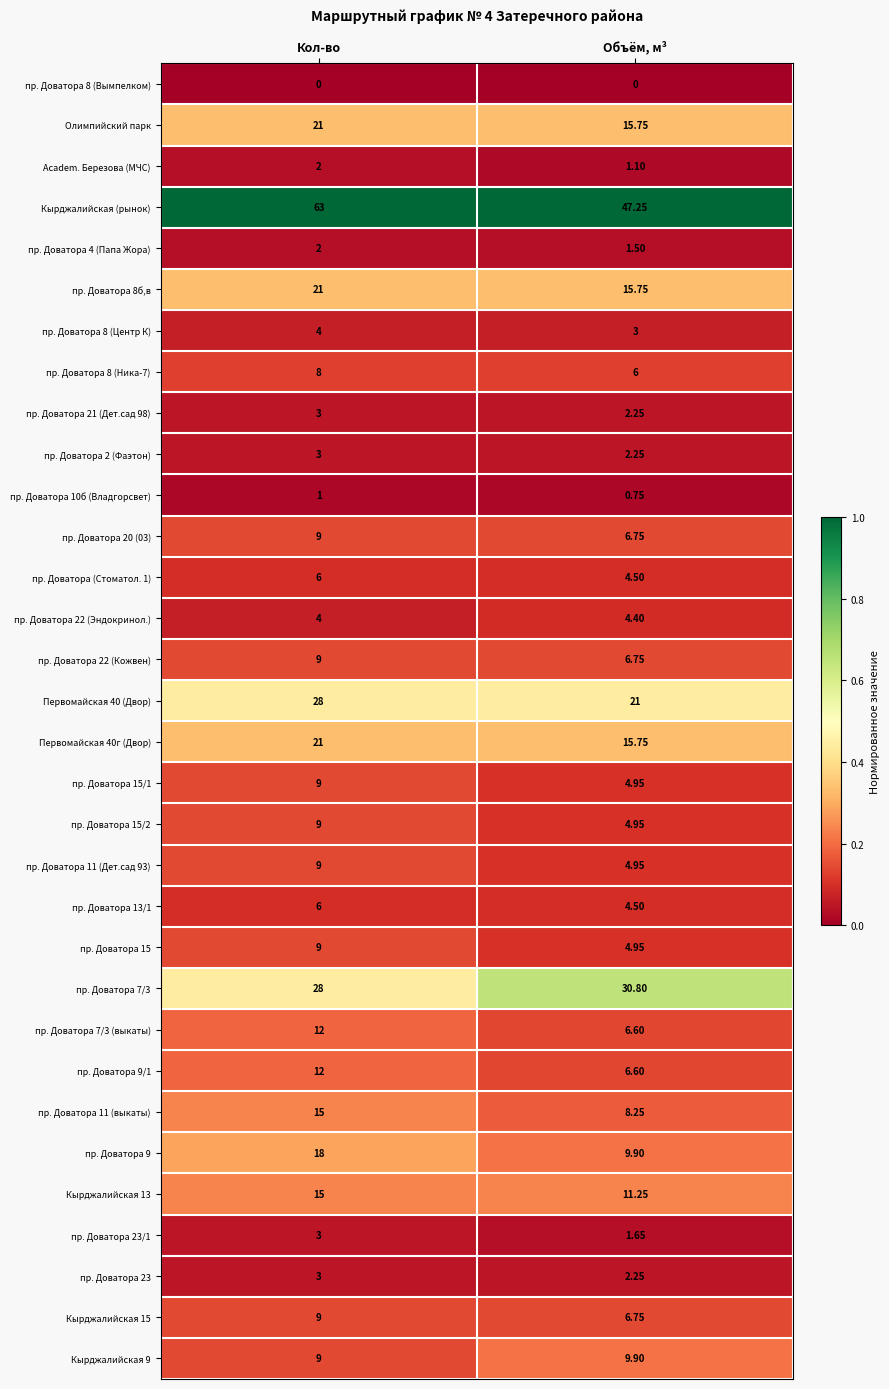

What is the total value across all series at Кол-во?

371.0